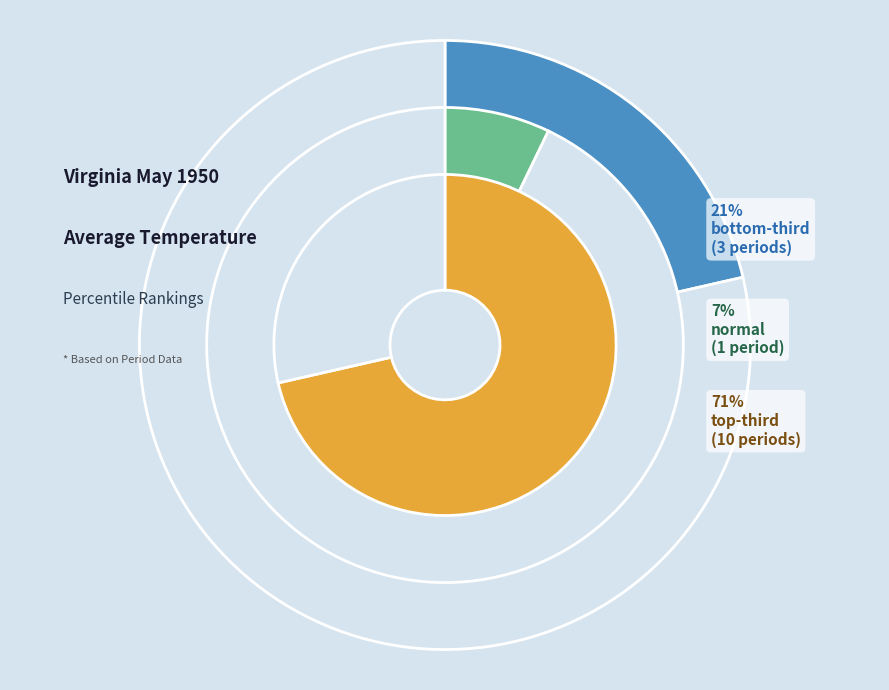

Which category has the biggest portion of the pie?

top-third